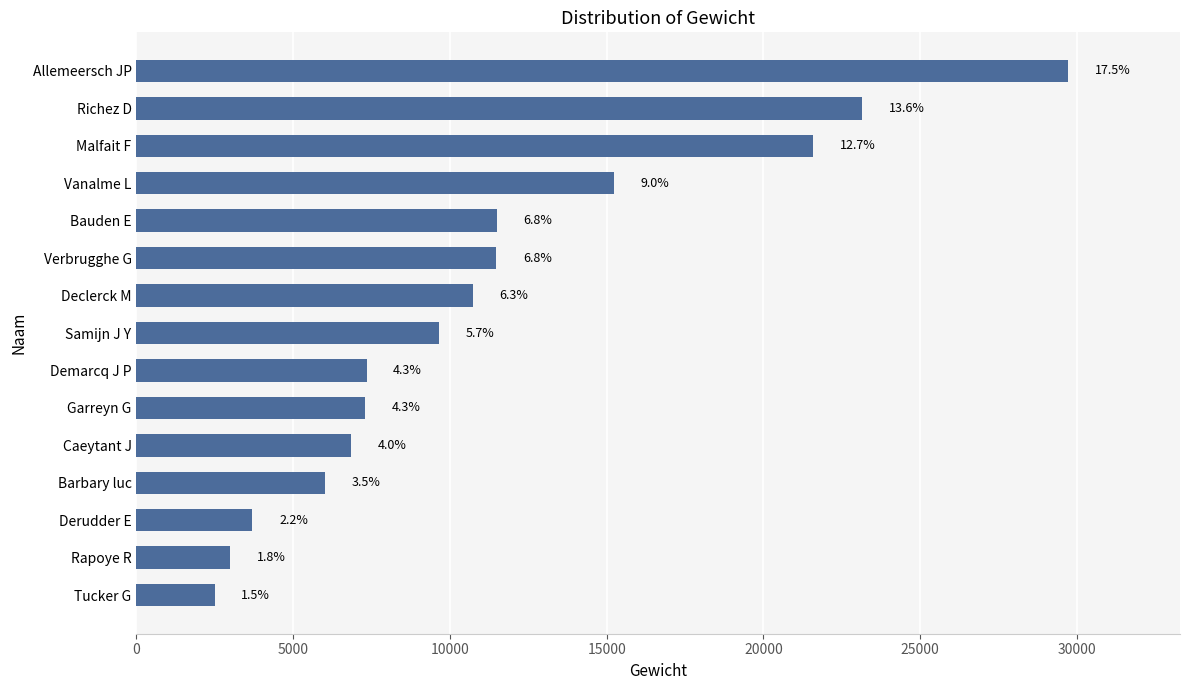

How many bars are there in total?

15